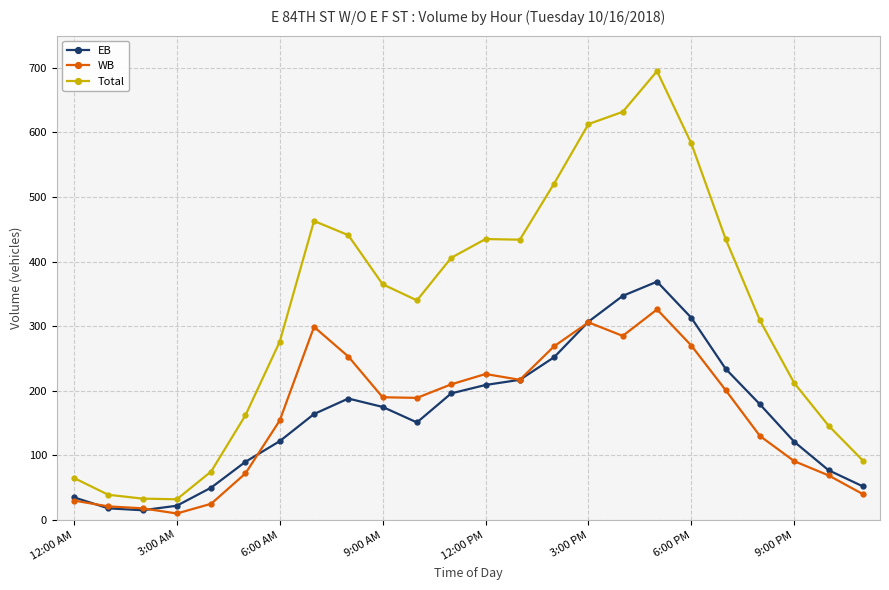

What is the average value of the Total series?

325